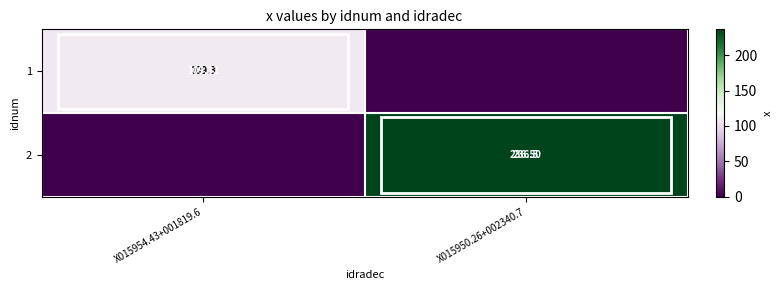

Count the number of categories in the chart.

2